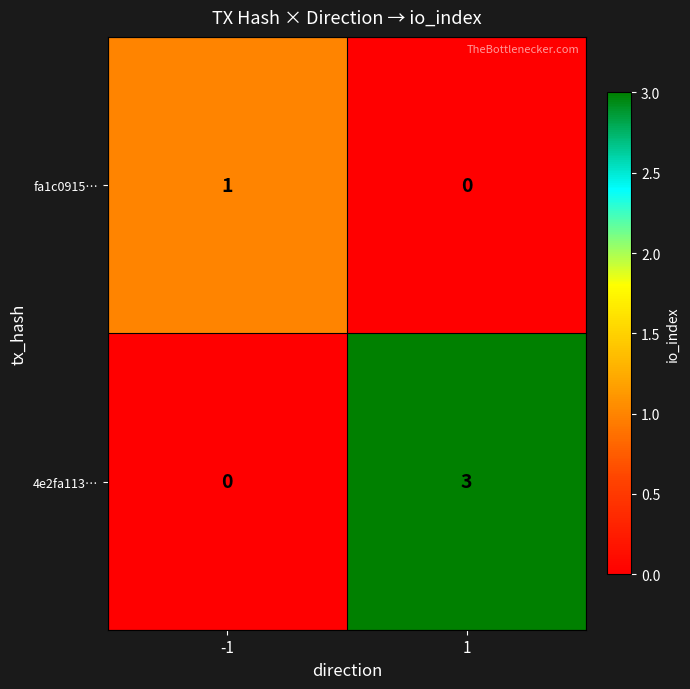

Rank the series at -1 from lowest to highest value.

4e2fa113…, fa1c0915…